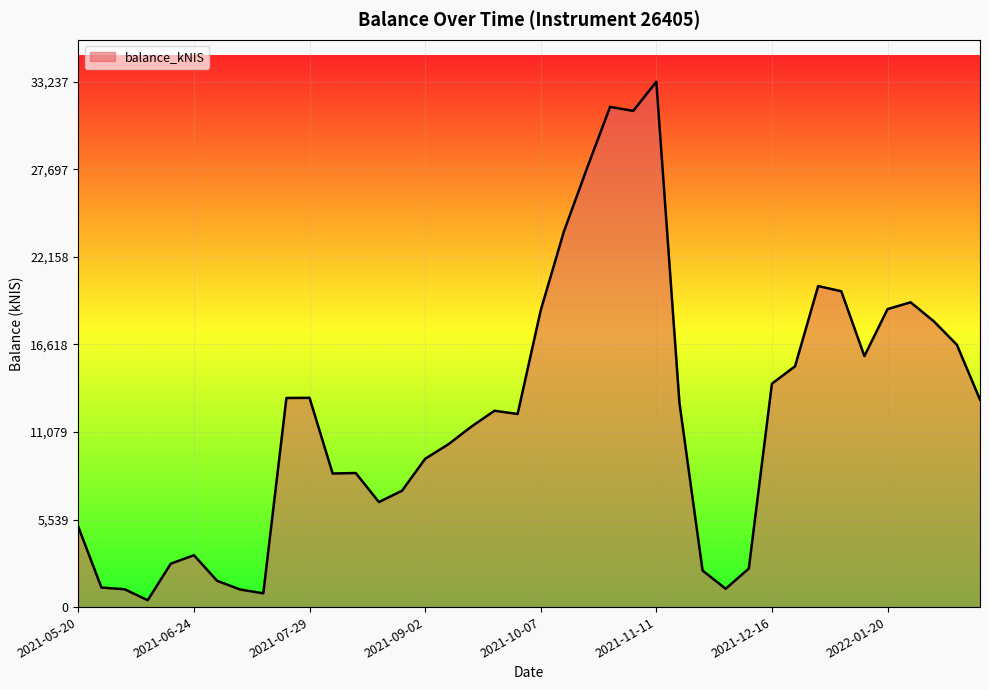

What is the difference between the maximum and minimum values?

32803.4